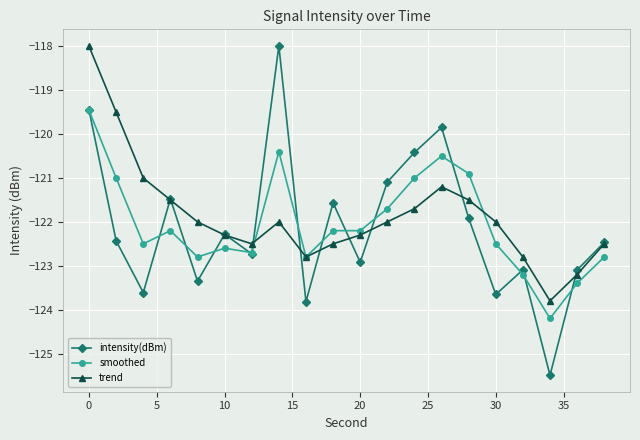

Does the chart have visible grid lines?

Yes